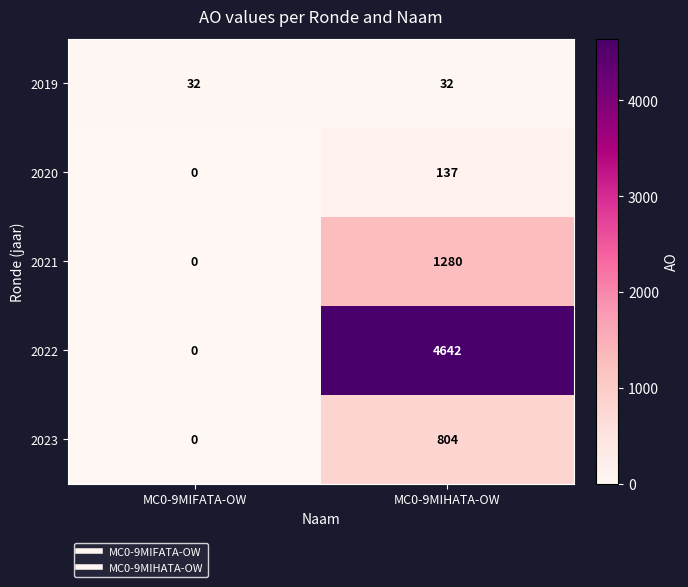

The value of 2022 at MC0-9MIHATA-OW is 1250. True or false?

False